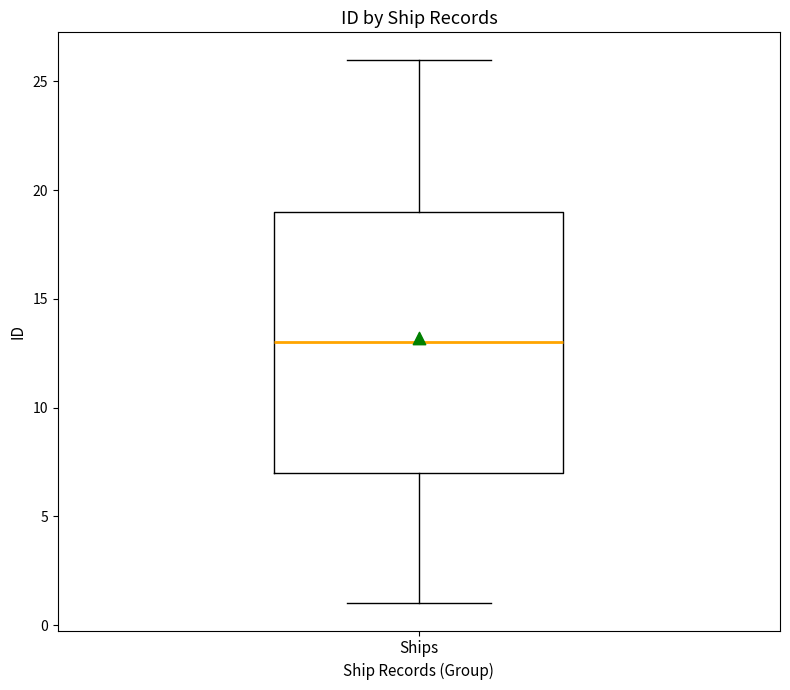

Transcribe this box plot: give where the median line is, the range the box spans, and where the two whiskers end, as read against the y-axis. The values are not printed on the chart, so give them approximately, as read against the axis.

median 13, box 7 to 19, whiskers 1 to 26